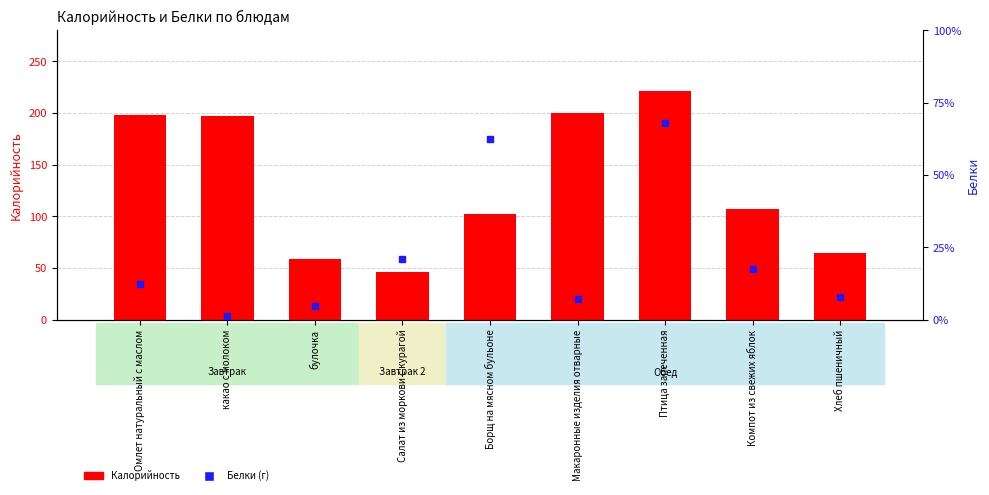

What is the value of the Белки bar at the 8th from the left?

14.0